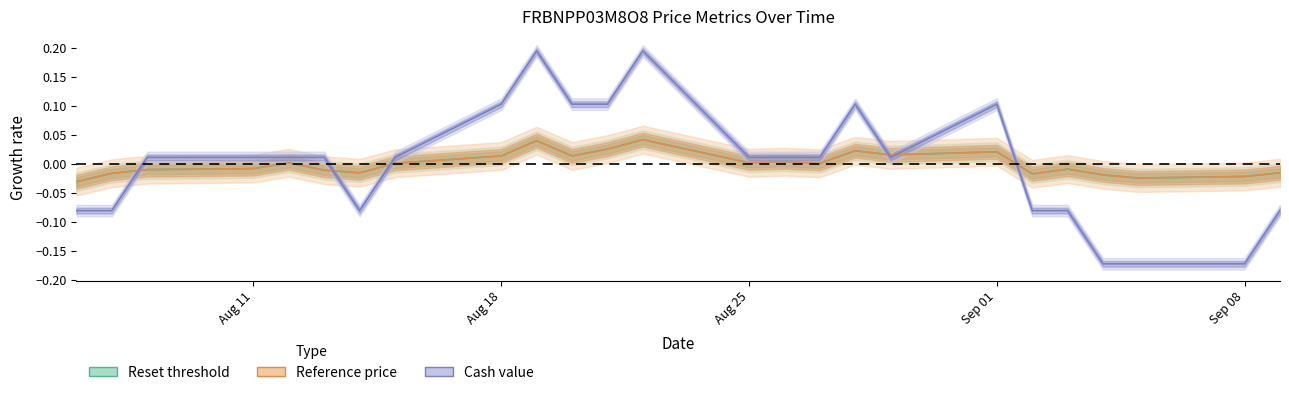

How many series are shown in this chart?

3